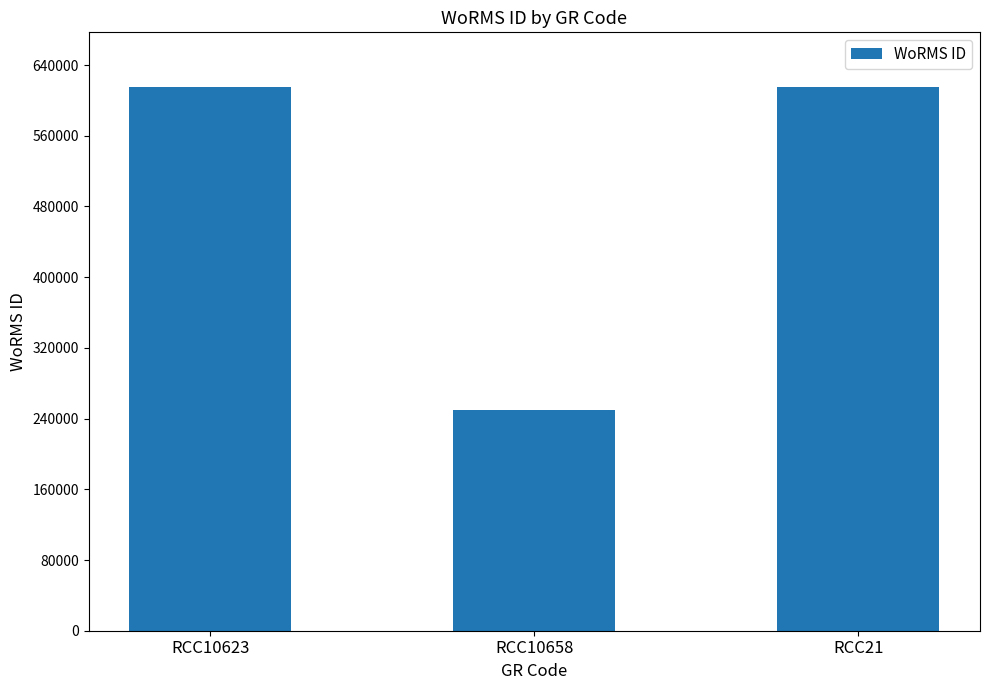

What is the greatest value displayed?

615484